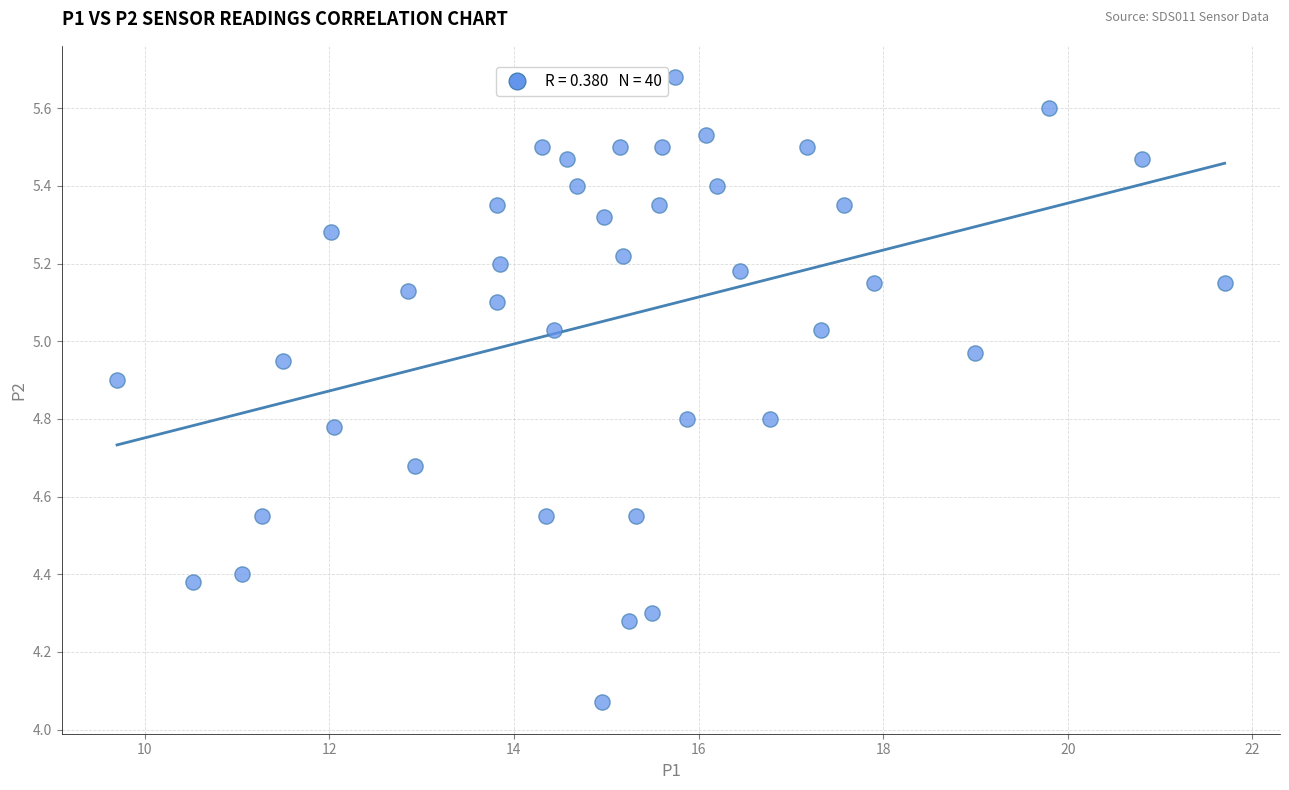

What is the range of Y values (max minus min)?

1.6